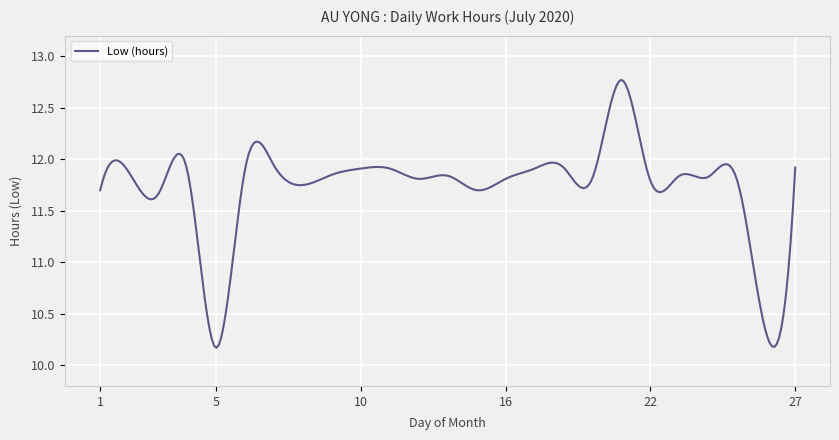

What is the difference between the maximum and minimum values?

2.6